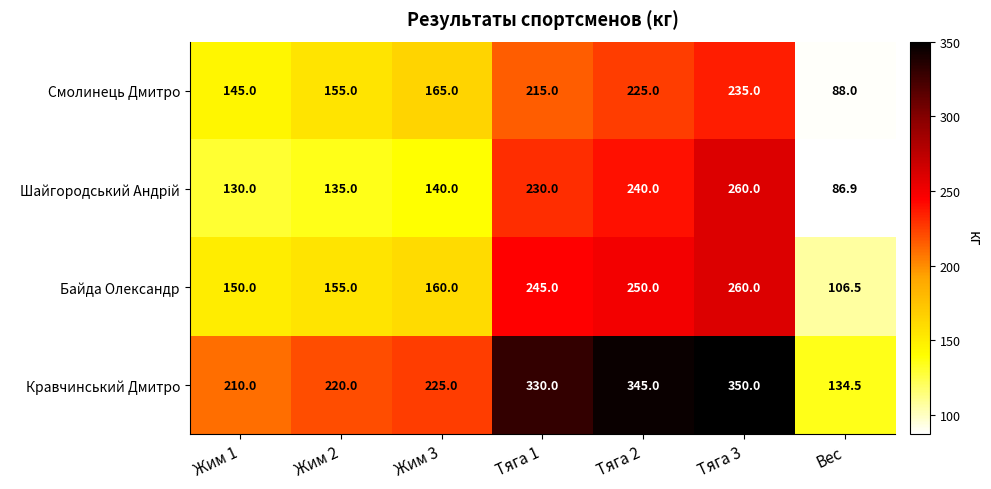

Between Жим 2 and Тяга 1, which series saw the biggest shift?

Кравчинський Дмитро